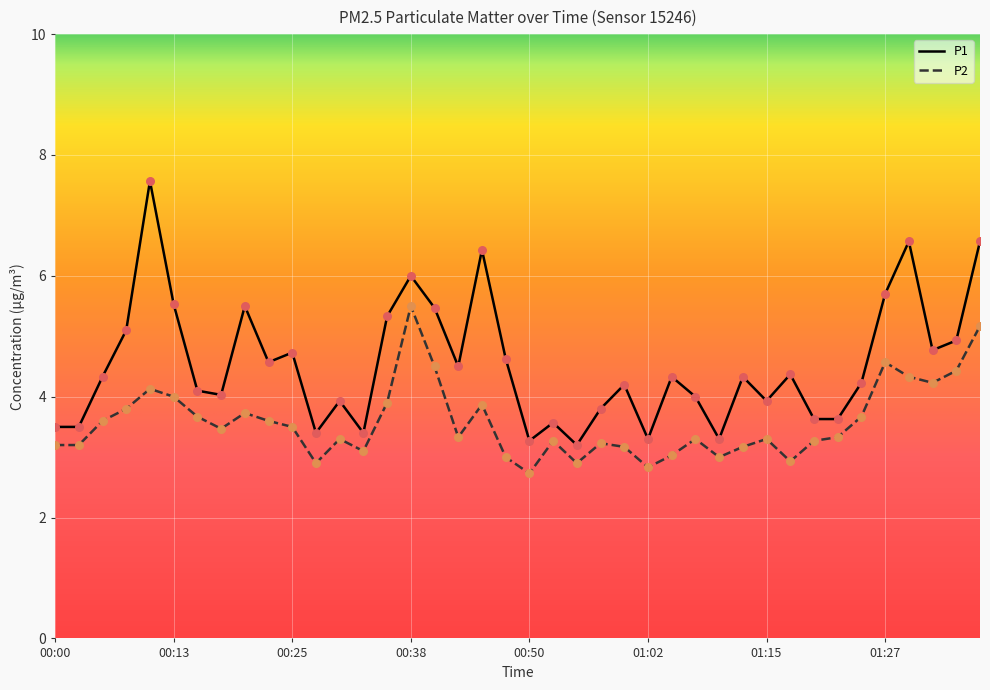

Which series has the widest spread of values?

P1